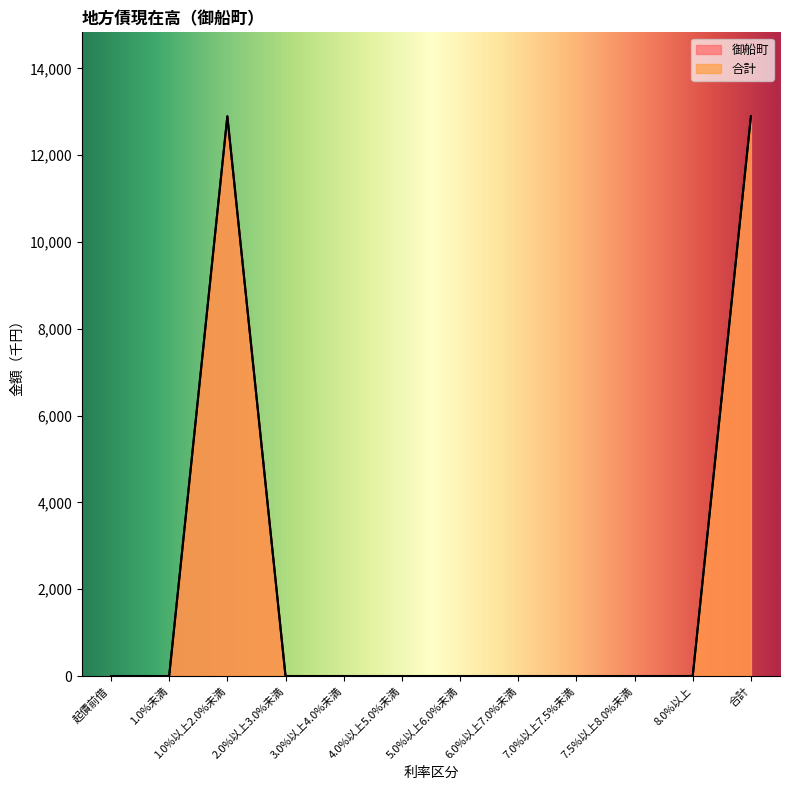

Which has a higher value, 5.0%以上6.0%未満 or 7.5%以上8.0%未満?

5.0%以上6.0%未満